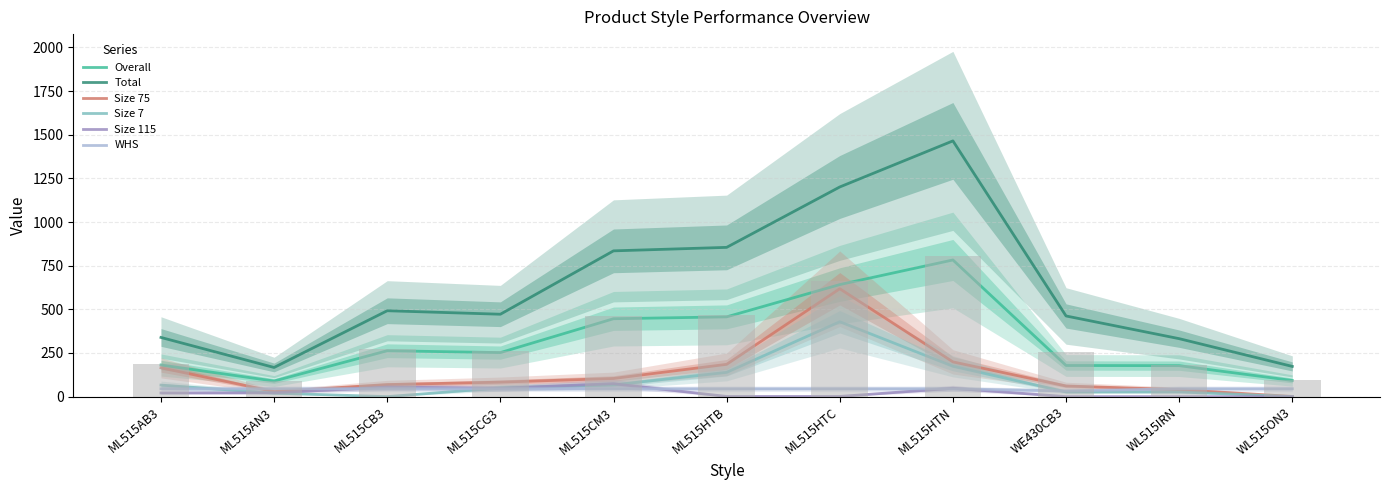

What are all the series names shown in the legend?

Overall, Total, Size 75, Size 7, Size 115, WHS